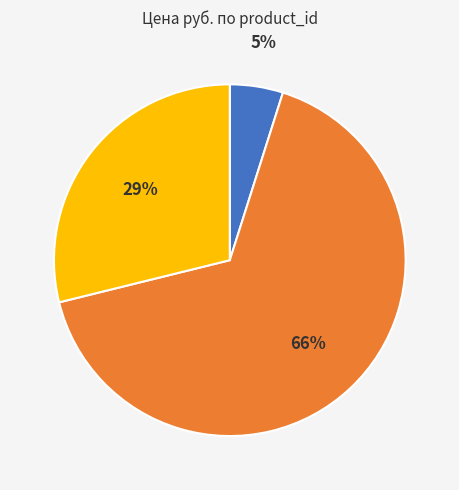

To the nearest percent, what is the average slice percentage?

33%